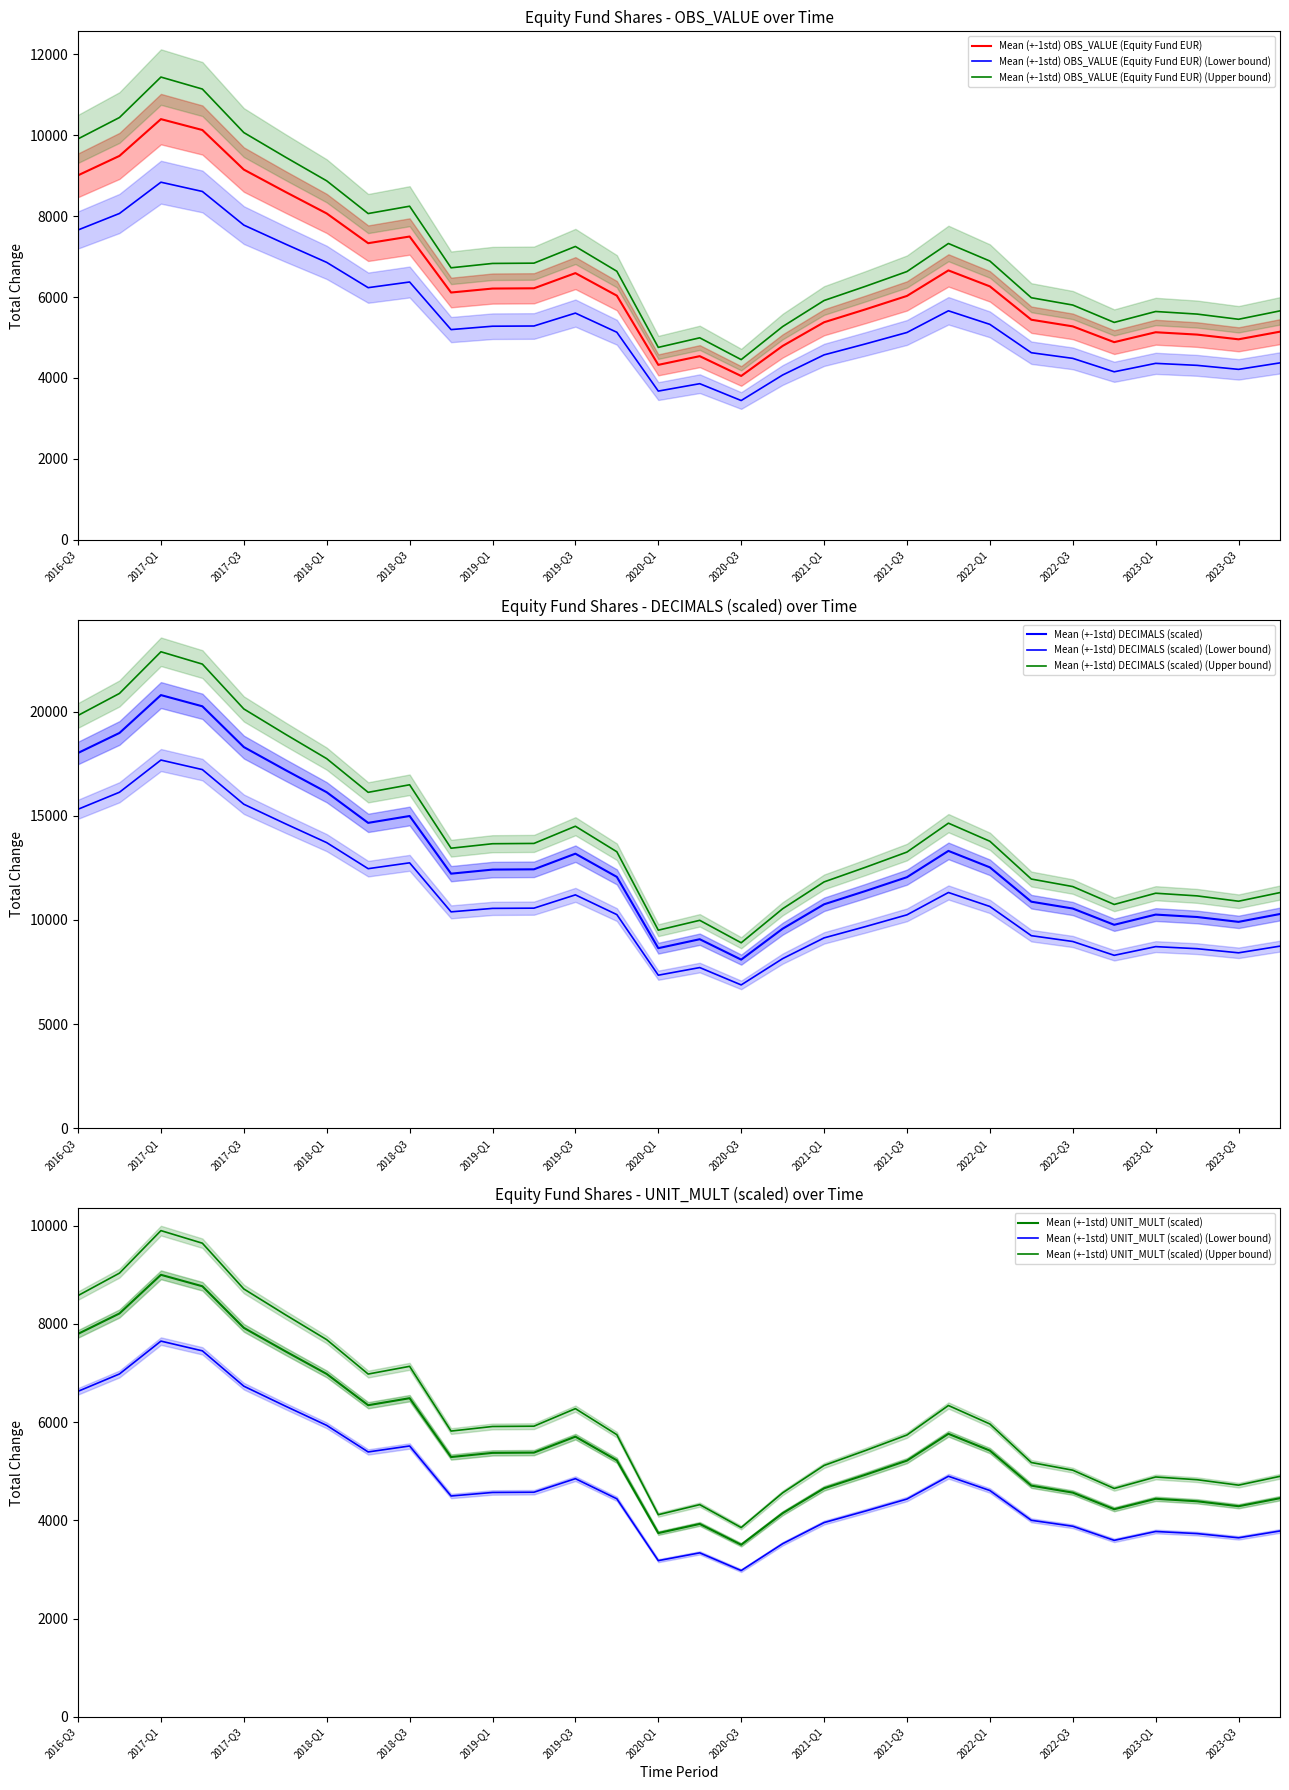

The value of Mean (+-1std) OBS_VALUE (Equity Fund EUR) (Lower bound) at 2017-Q1 is 3889.8. True or false?

False